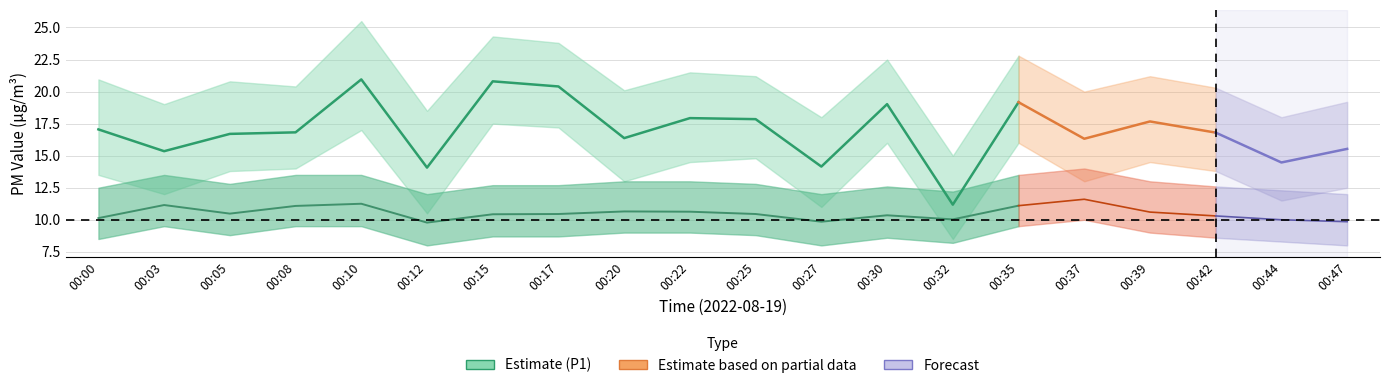

At how many categories does at least one series exceed 20?

13